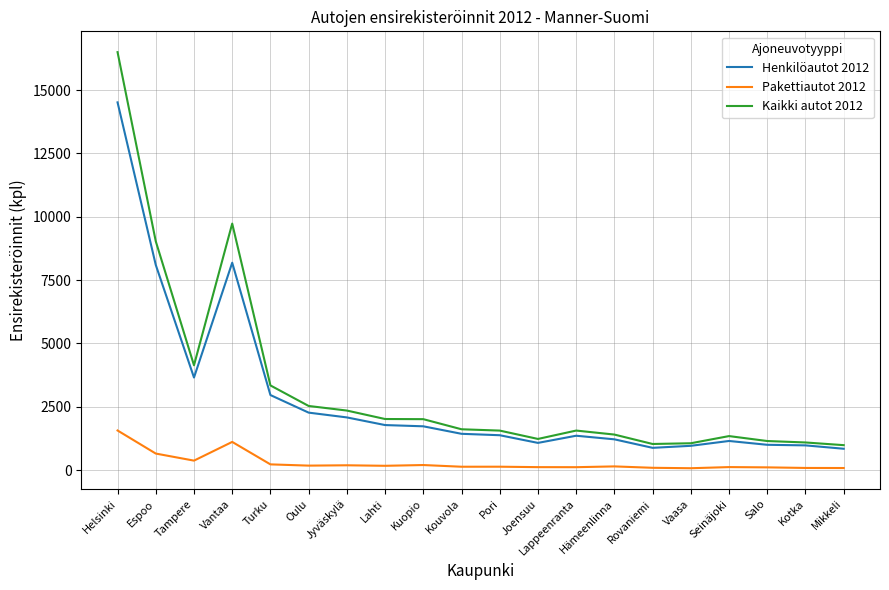

What is the approximate value of Pakettiautot 2012 at Kotka, to the nearest 50?

100